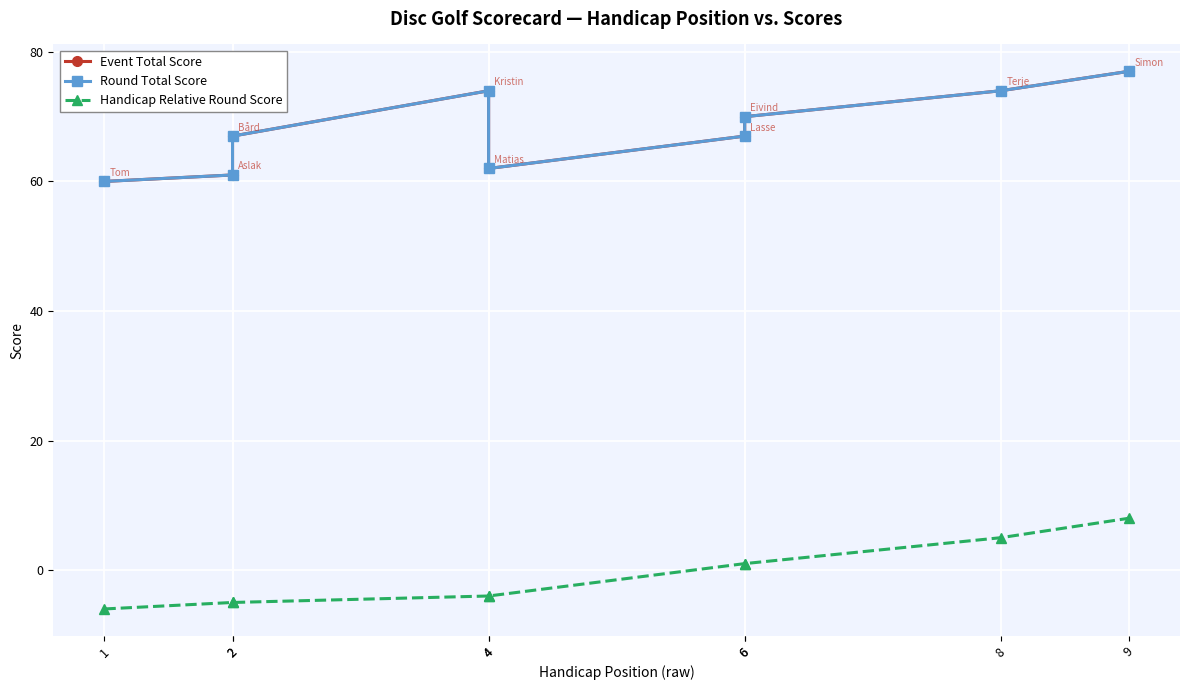

At which label is Event Total Score closest to 68?

2